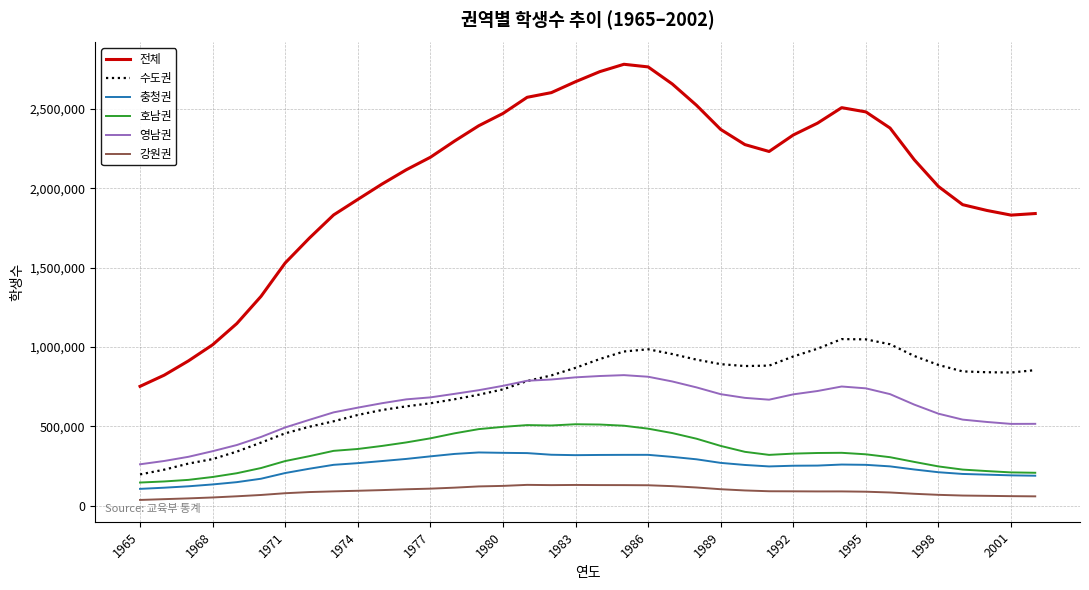

Which series has the largest total across all categories?

전체